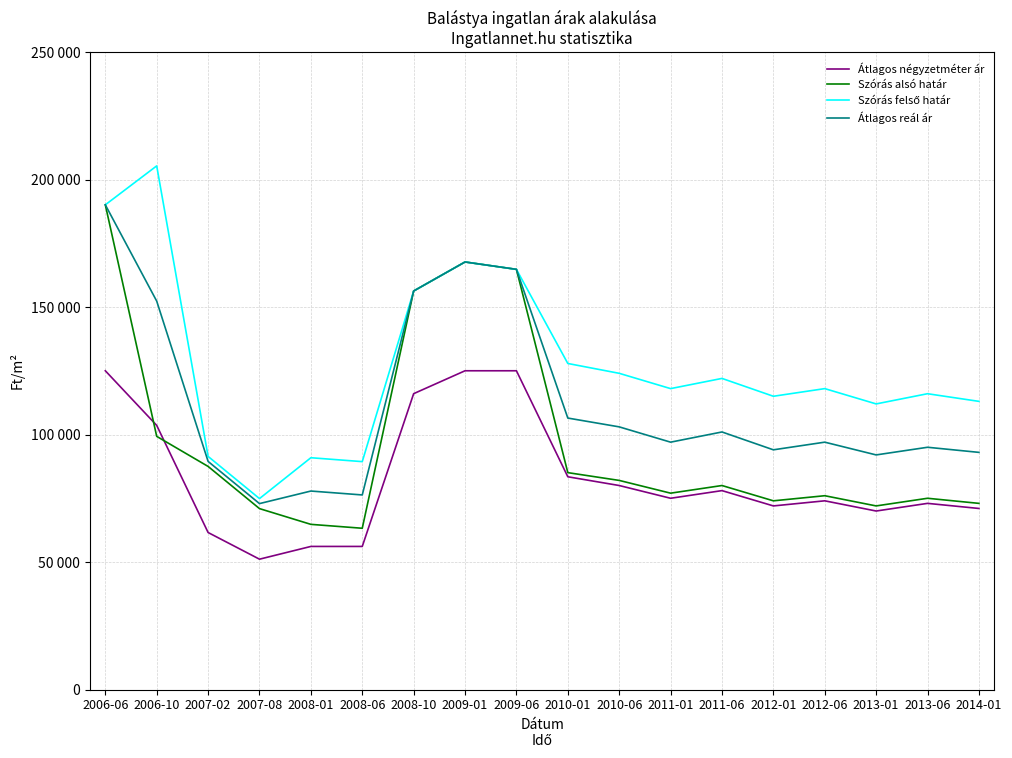

The Szórás alsó határ series shows 156280 at 2008-10. True or false?

True